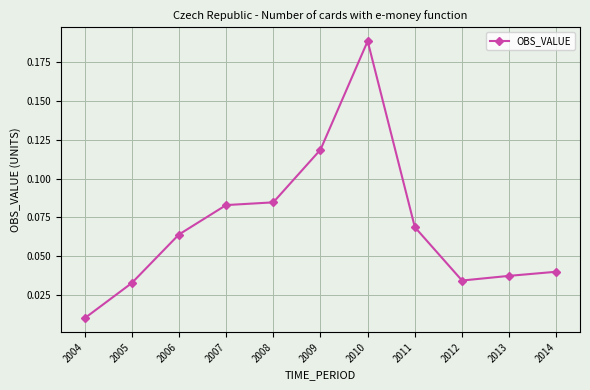

Which has a higher value, 2012 or 2008?

2008